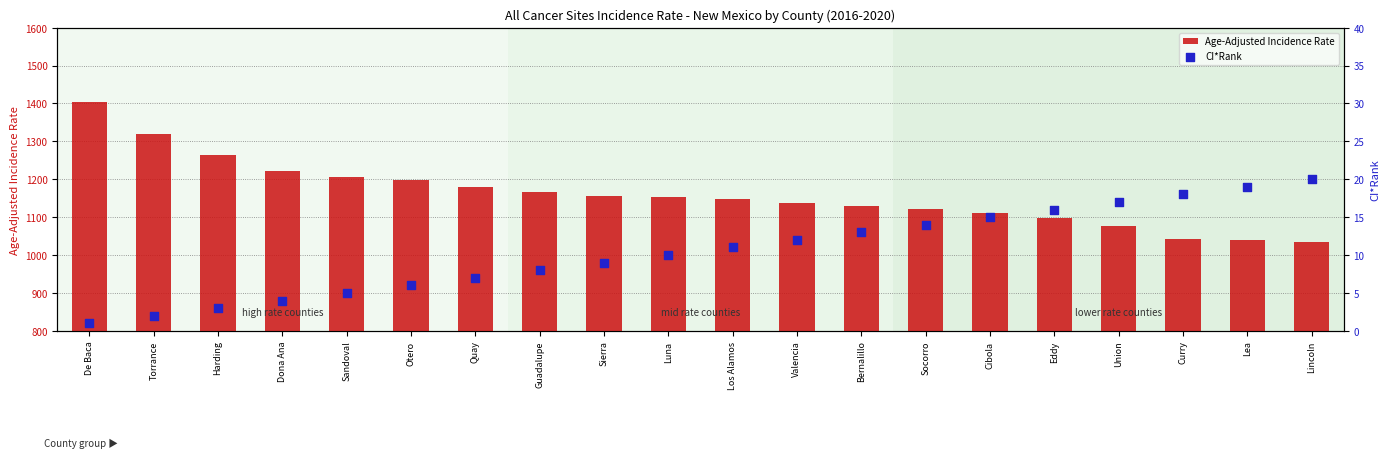

What are all the series names shown in the legend?

Age-Adjusted Incidence Rate, CI*Rank